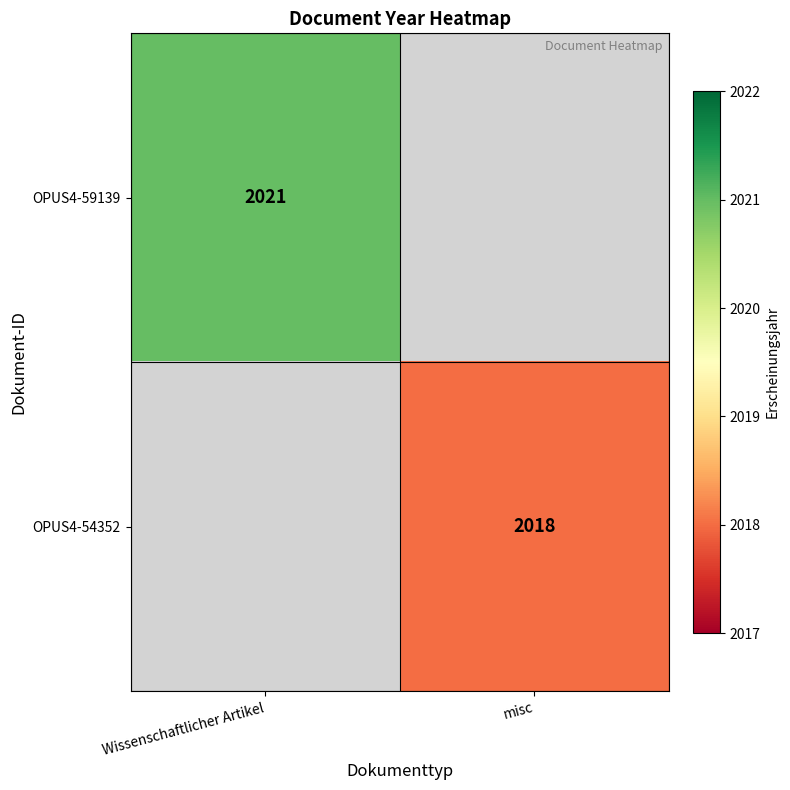

True or false: OPUS4-59139 has a value of 2786 at Wissenschaftlicher Artikel.

False